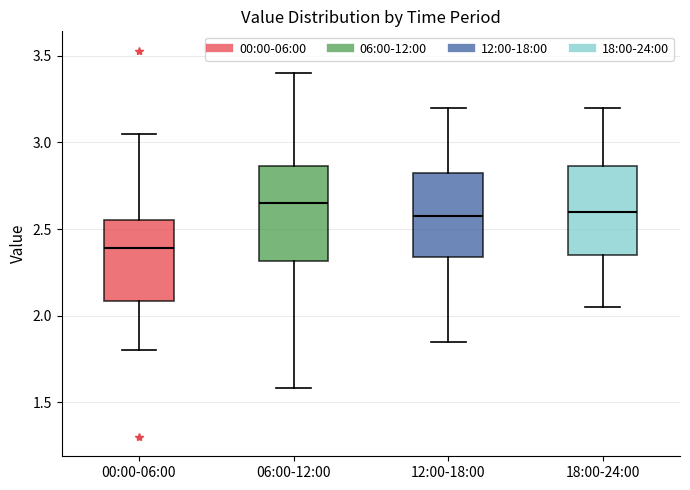

Reading left to right, transcribe this box plot: for each box, give where its median line is, the range the box spans, and where its two whiskers end, as read against the y-axis. The values are not printed on the chart, so give them approximately, as read against the axis.

00:00-06:00: median 2.40, box 2.10 to 2.55, whiskers 1.80 to 3.05
06:00-12:00: median 2.65, box 2.30 to 2.85, whiskers 1.60 to 3.40
12:00-18:00: median 2.60, box 2.35 to 2.85, whiskers 1.85 to 3.20
18:00-24:00: median 2.60, box 2.35 to 2.85, whiskers 2.05 to 3.20